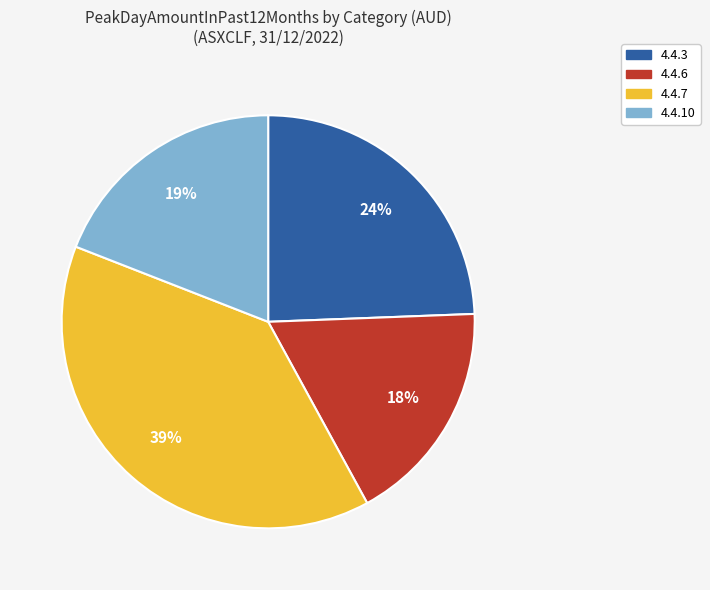

Rank the categories by value from lowest to highest.

4.4.6, 4.4.10, 4.4.3, 4.4.7